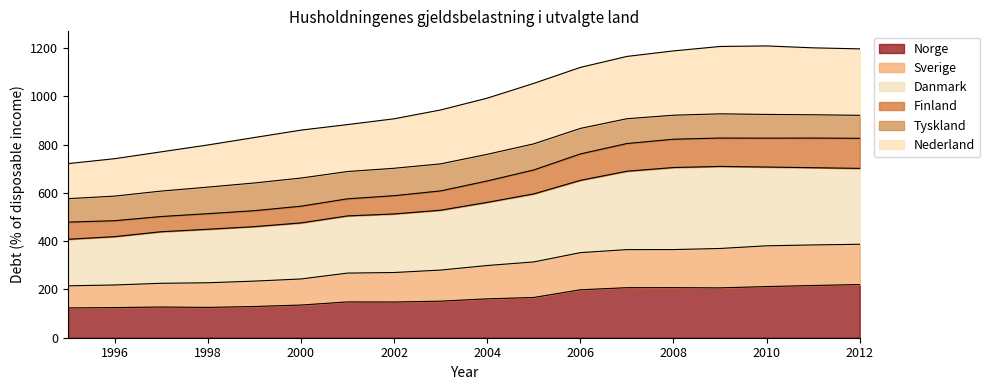

What is the highest value of the Norge series?

220.3